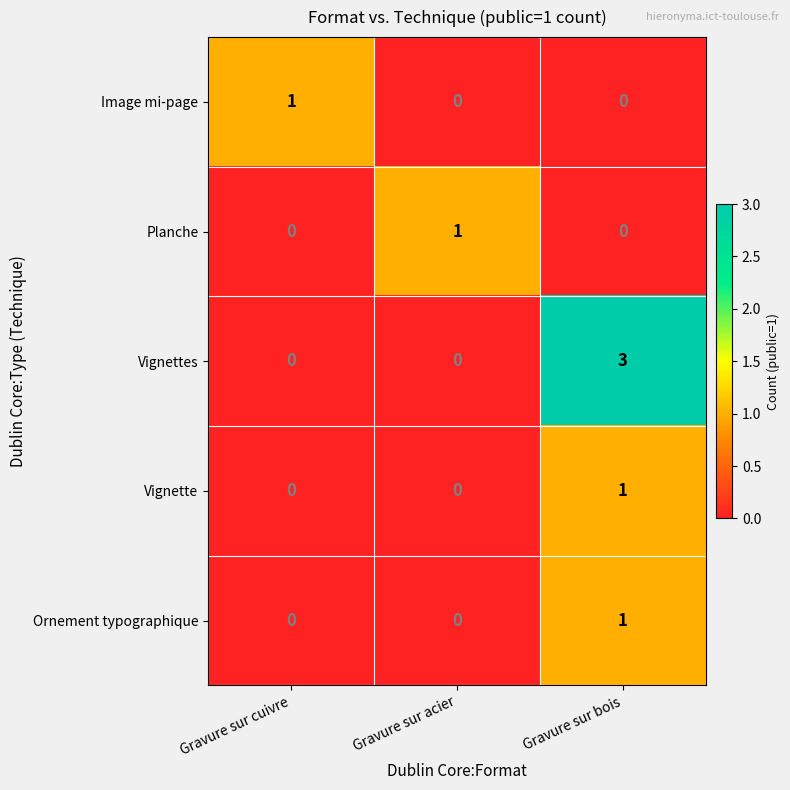

True or false: Vignettes has a value of 1 at Gravure sur acier.

False